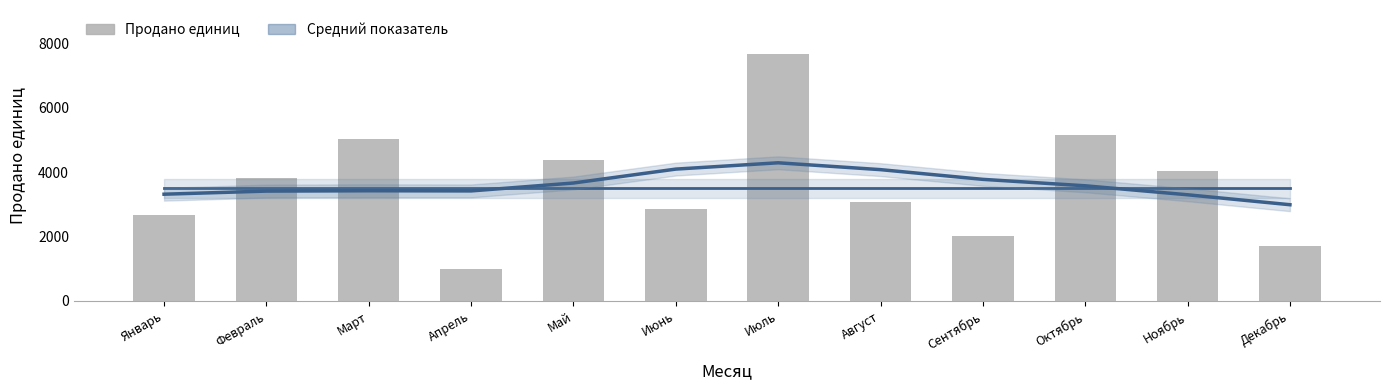

What is the minimum value shown in the chart?

1001